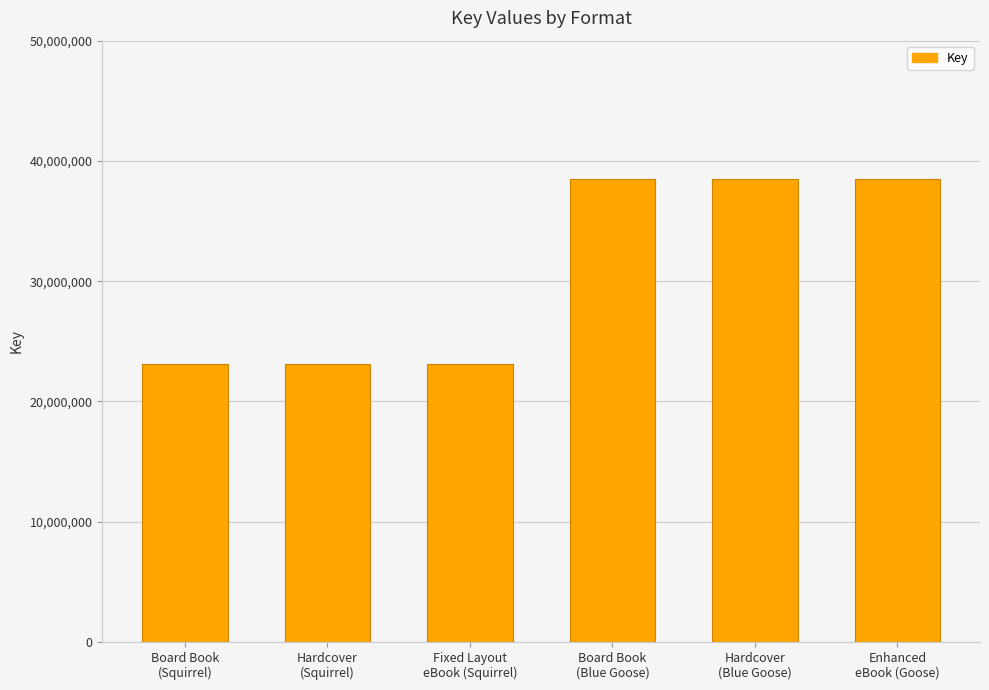

The chart shows a value of 54236915 at Board Book
(Blue Goose). True or false?

False